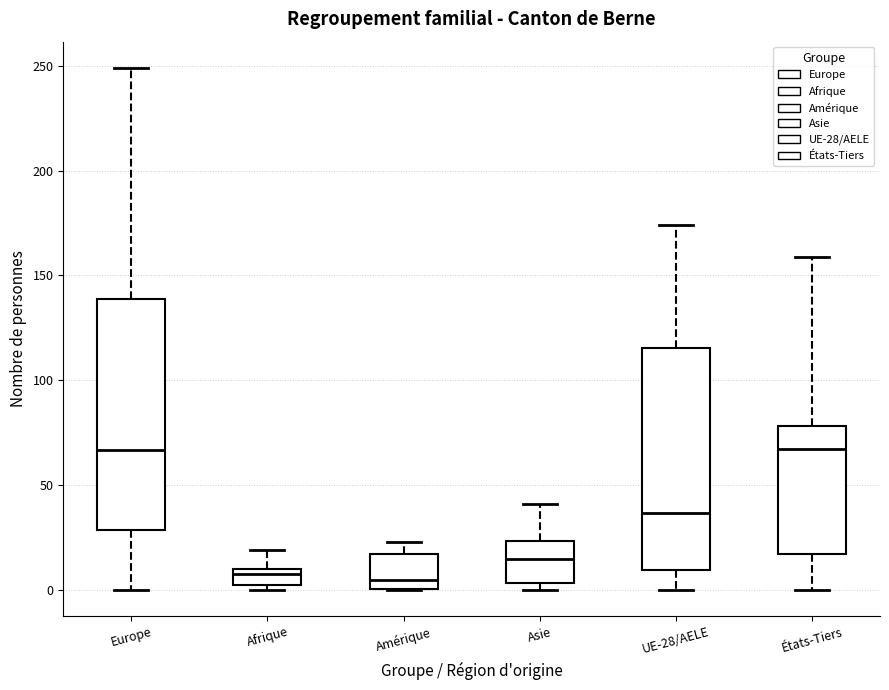

Reading left to right, read every box against the y-axis: the position of its median line, the range the box covers, and the ends of its whiskers. The values are not printed on the chart, so give them approximately, as read against the axis.

Europe: median 65, box 30 to 140, whiskers 0 to 250
Afrique: median 10 (just below the box's upper edge), box 0 to 10, whiskers 0 (just below the box's lower edge) to 20
Amérique: median 5, box 0 to 15, whiskers 0 to 25
Asie: median 15, box 5 to 25, whiskers 0 to 40
UE-28/AELE: median 35, box 10 to 115, whiskers 0 to 175
États-Tiers: median 70, box 15 to 80, whiskers 0 to 160